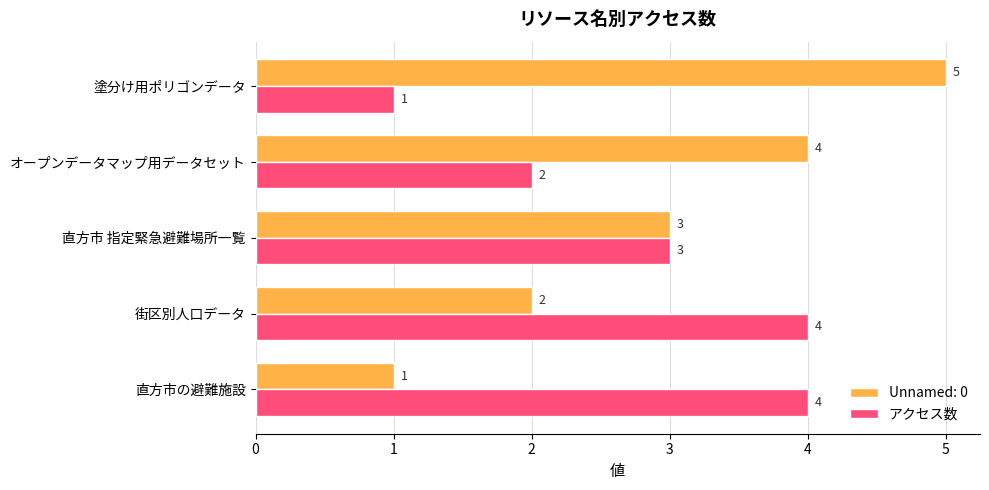

List the series in order of their overall mean, lowest first.

アクセス数, Unnamed: 0